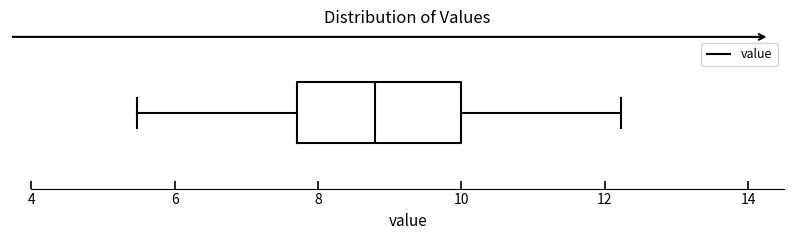

Where does the median line of the box sit on the x-axis? The values are not printed on the chart, so give them approximately, as read against the axis.

8.8